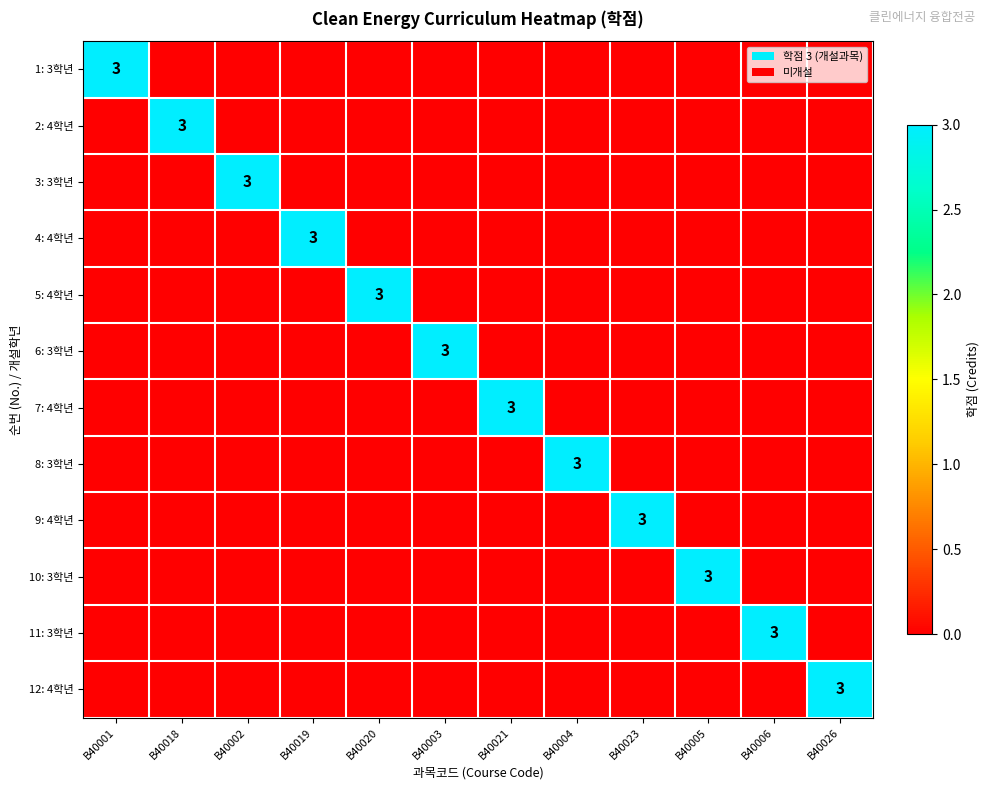

What is the maximum value shown in the chart?

3